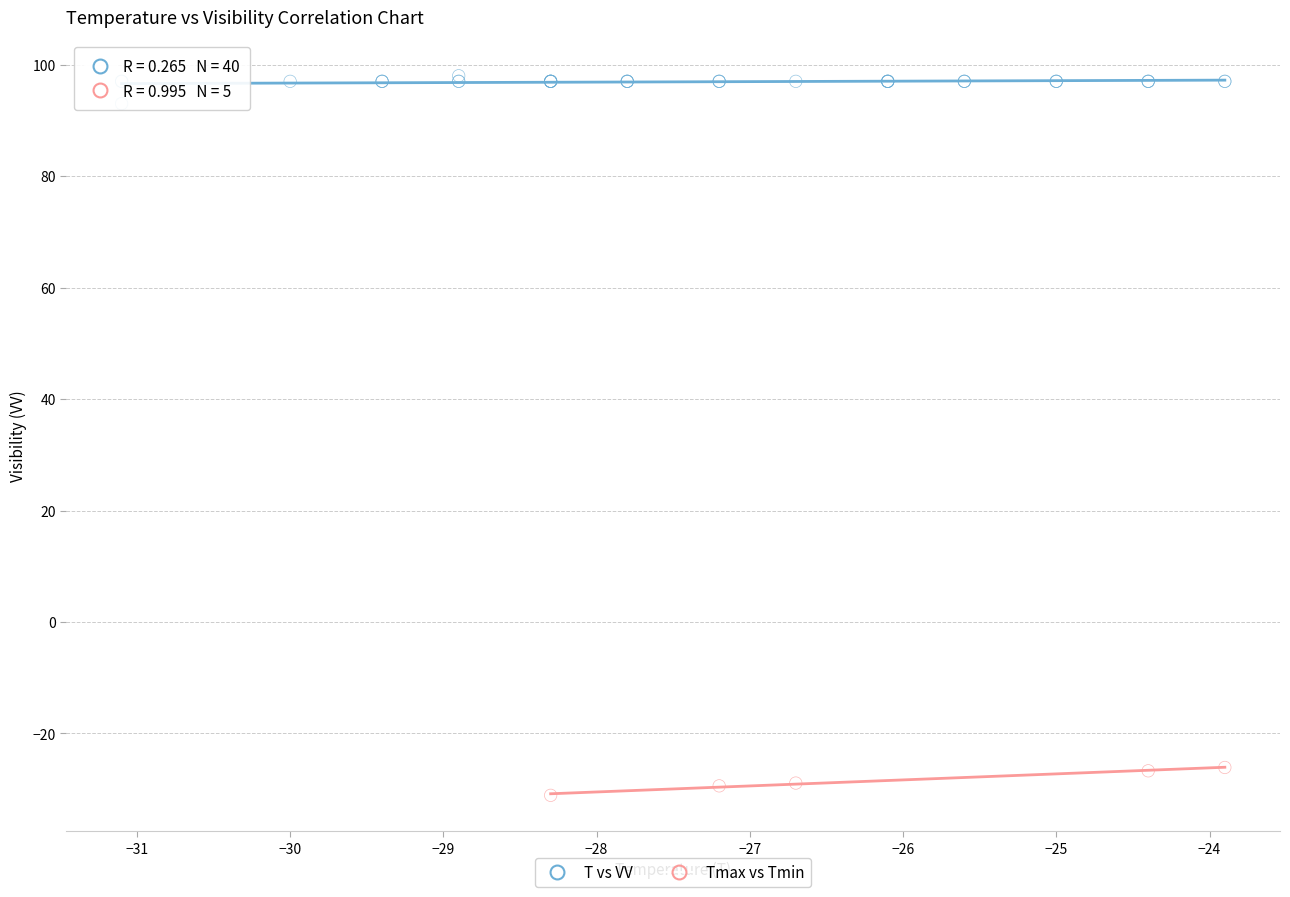

Which series reaches the maximum Y coordinate?

T vs VV